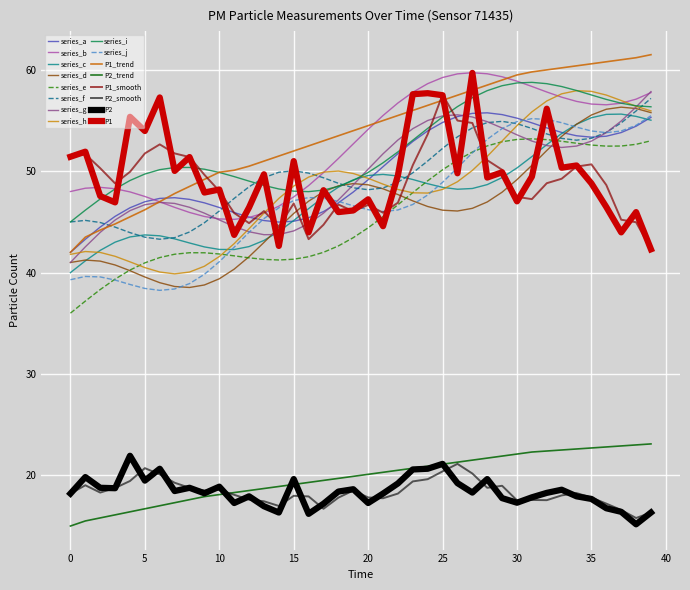

How many series are shown in this chart?

16